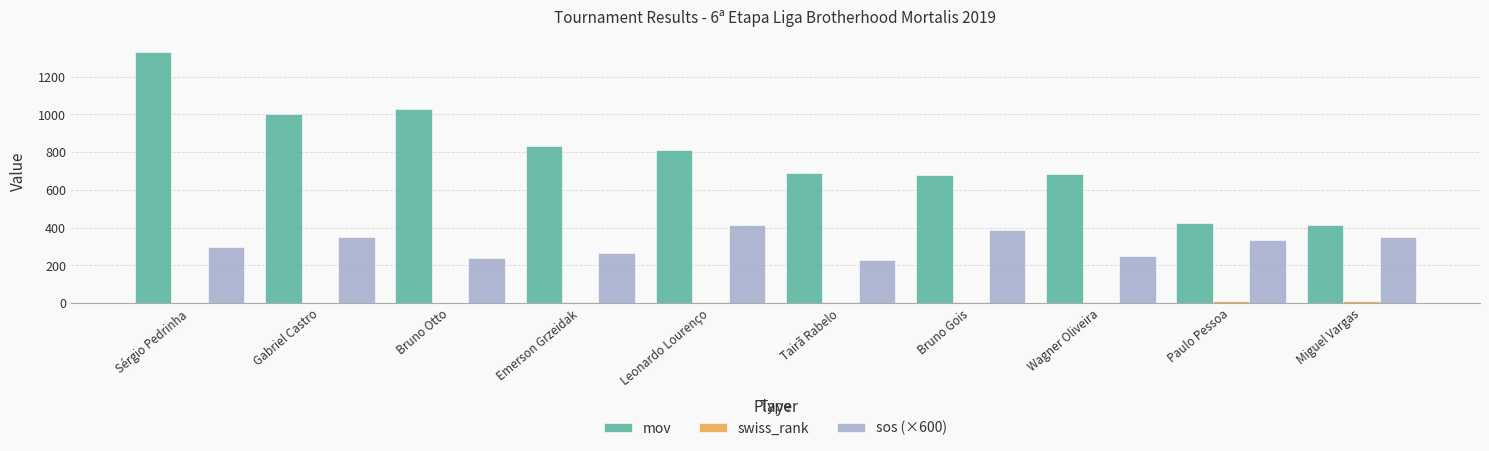

What is the maximum value shown in the chart?

1331.0